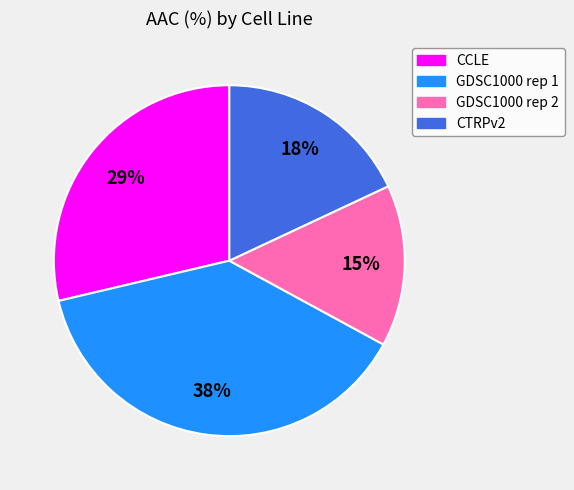

Between CCLE and GDSC1000 rep 1, which is larger?

GDSC1000 rep 1